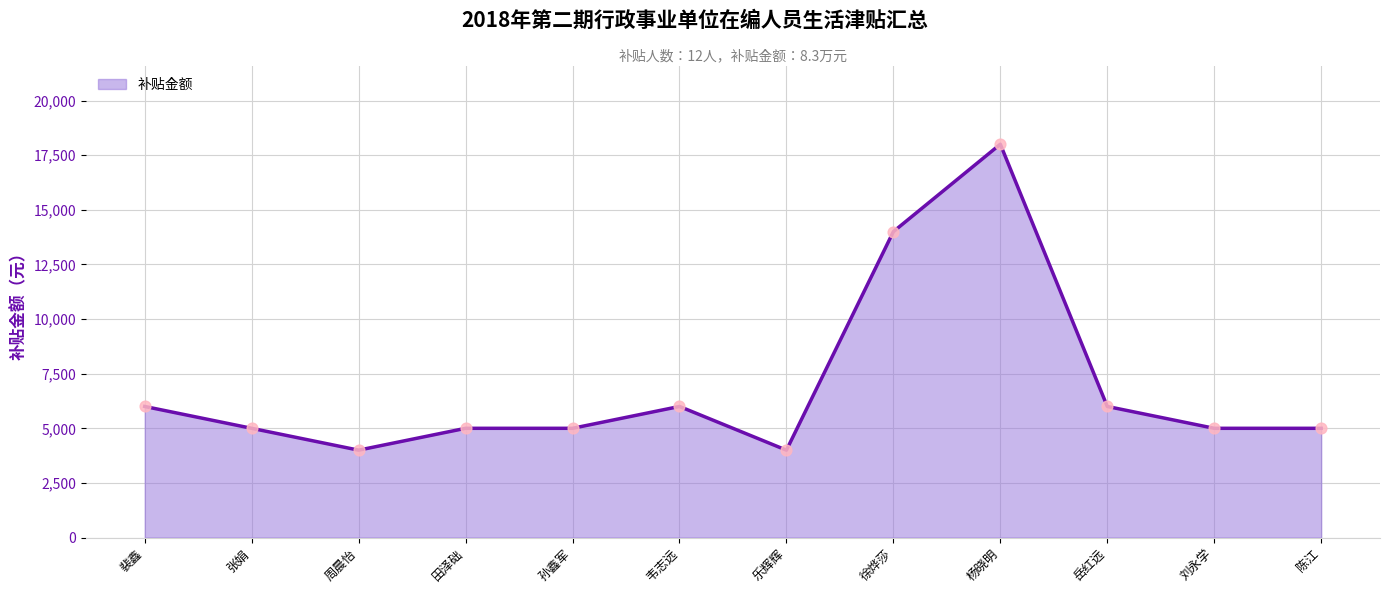

Approximately how many times larger is the value at 徐烨莎 compared to 周晨怡?

3.5